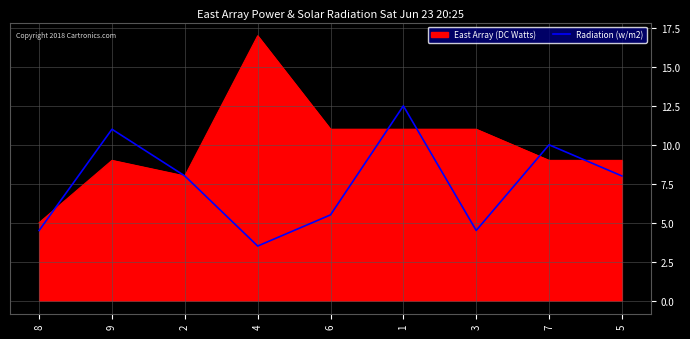

What is the maximum value for East Array (DC Watts)?

17.0